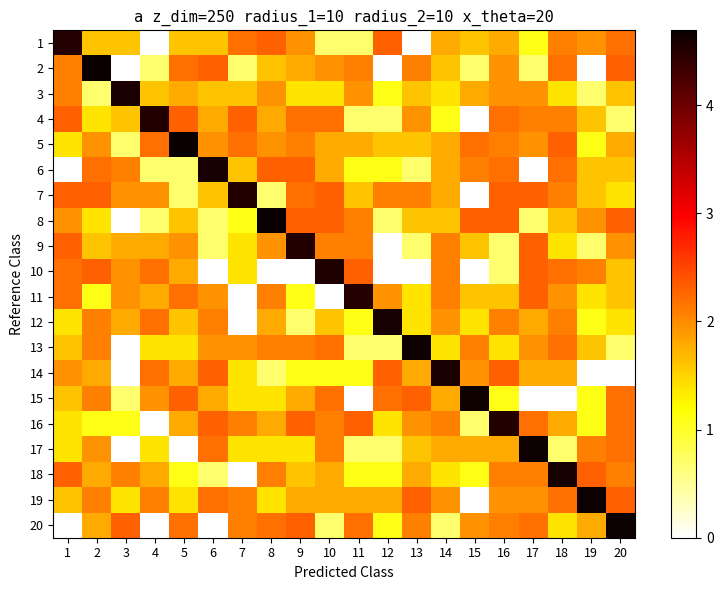

Rank the series by their maximum value, from highest to lowest.

5, 2, 8, 19, 20, 17, 13, 15, 6, 18, 12, 3, 14, 10, 4, 9, 7, 16, 1, 11